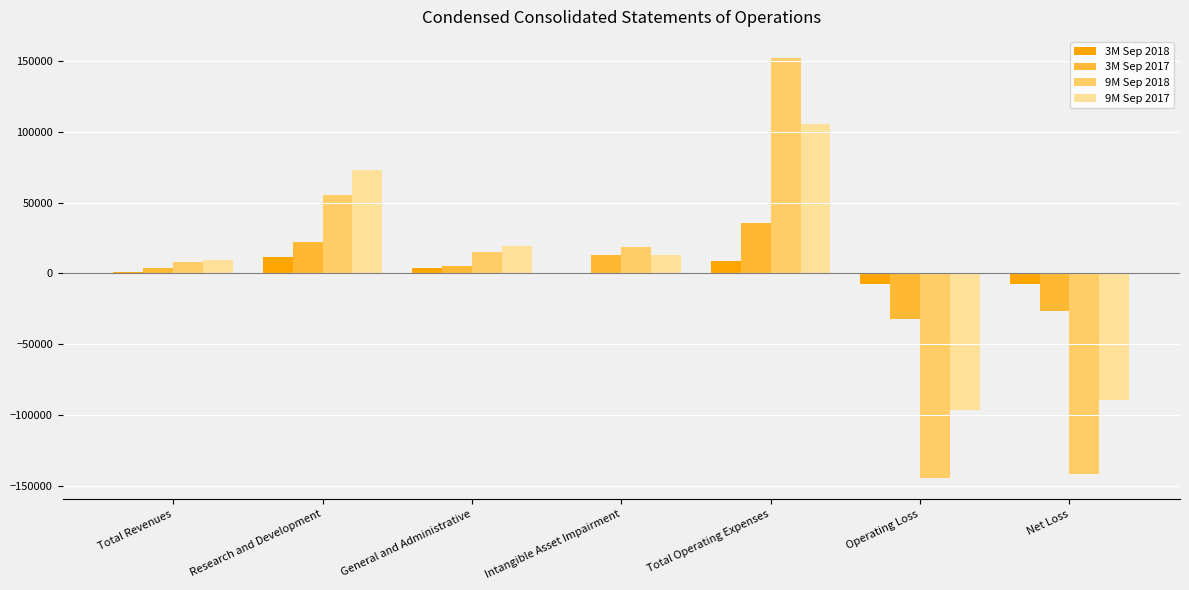

Count the number of categories in the chart.

7